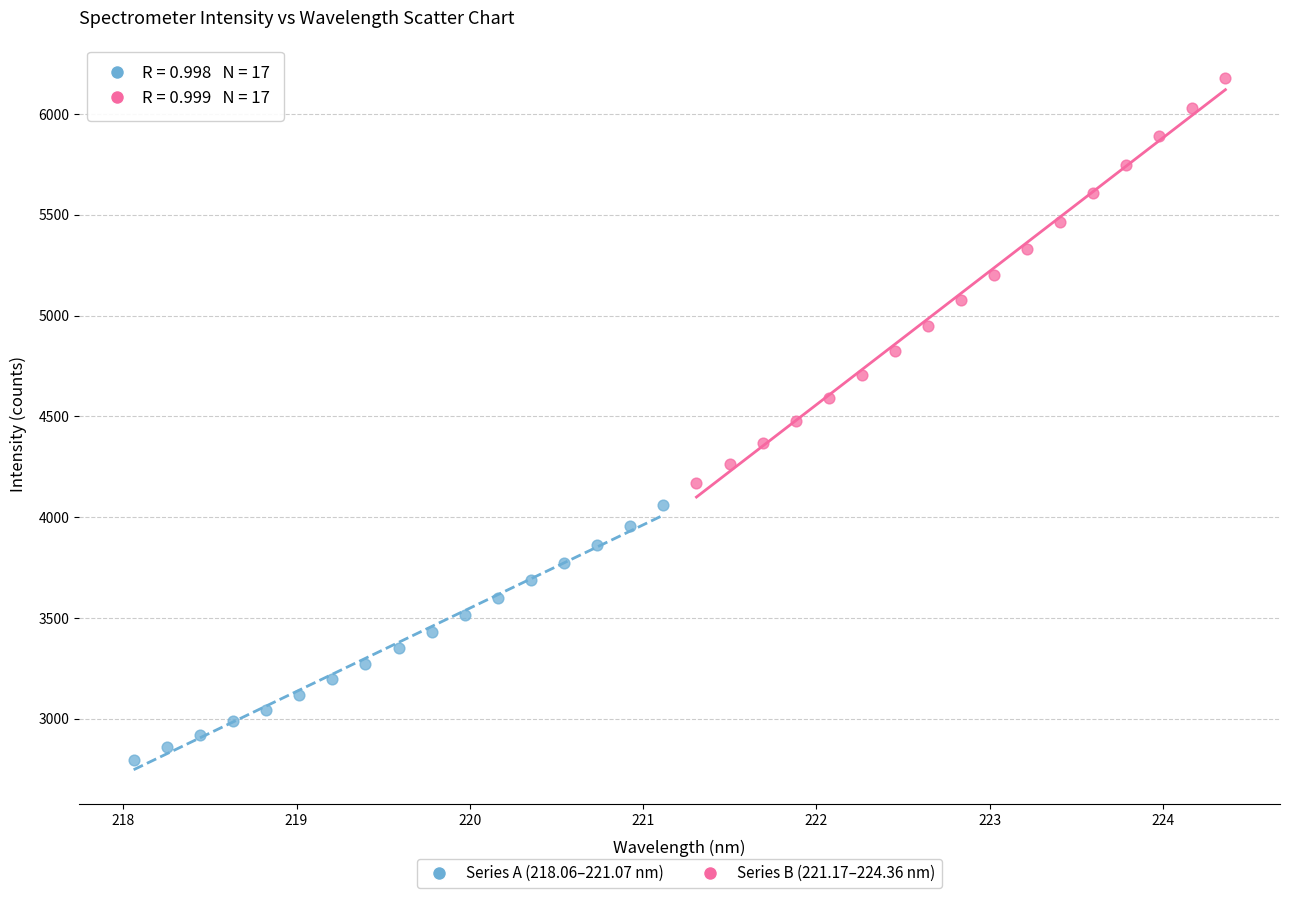

Which series reaches the maximum Y coordinate?

Series B (221.17–224.36 nm)